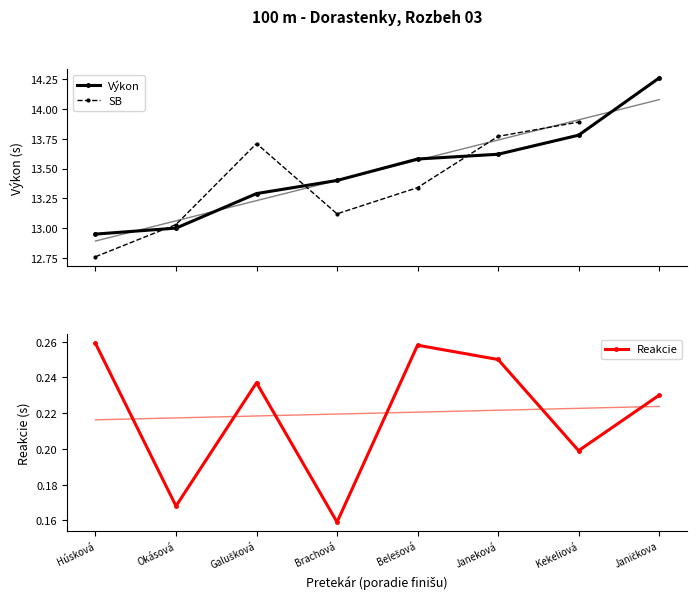

Which series has the widest spread of values?

Výkon